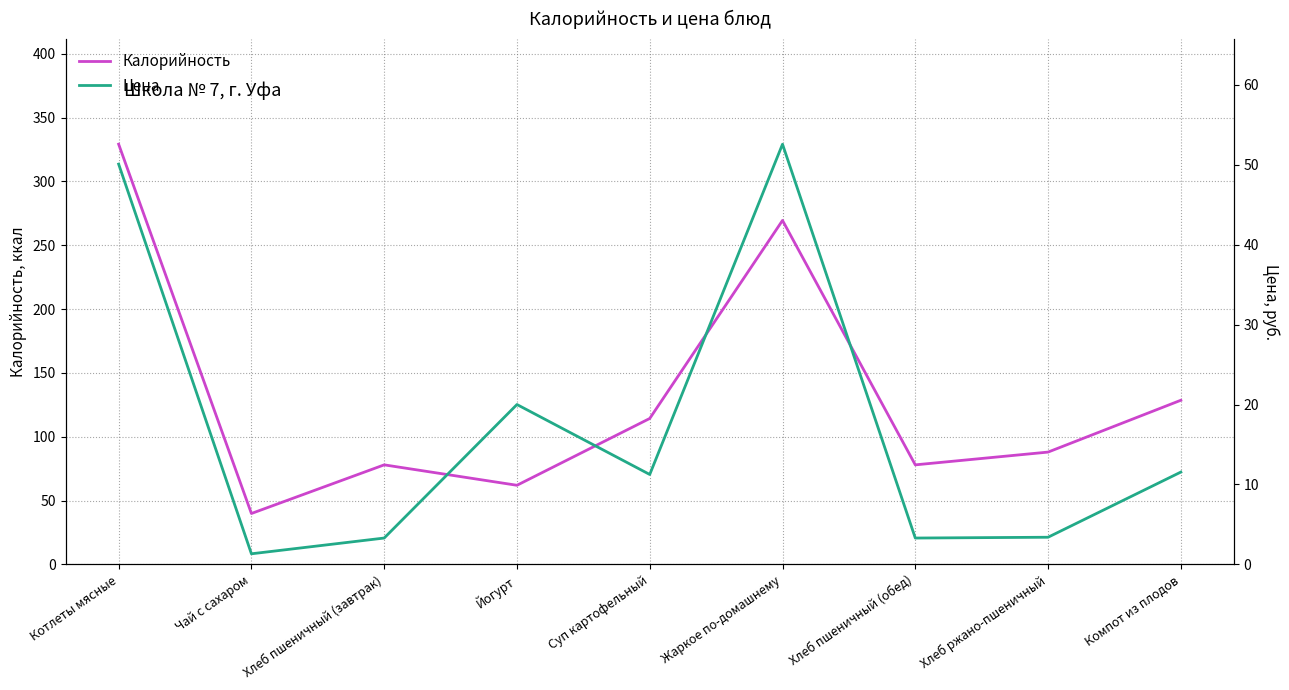

How many data points in Калорийность are above 88?

4